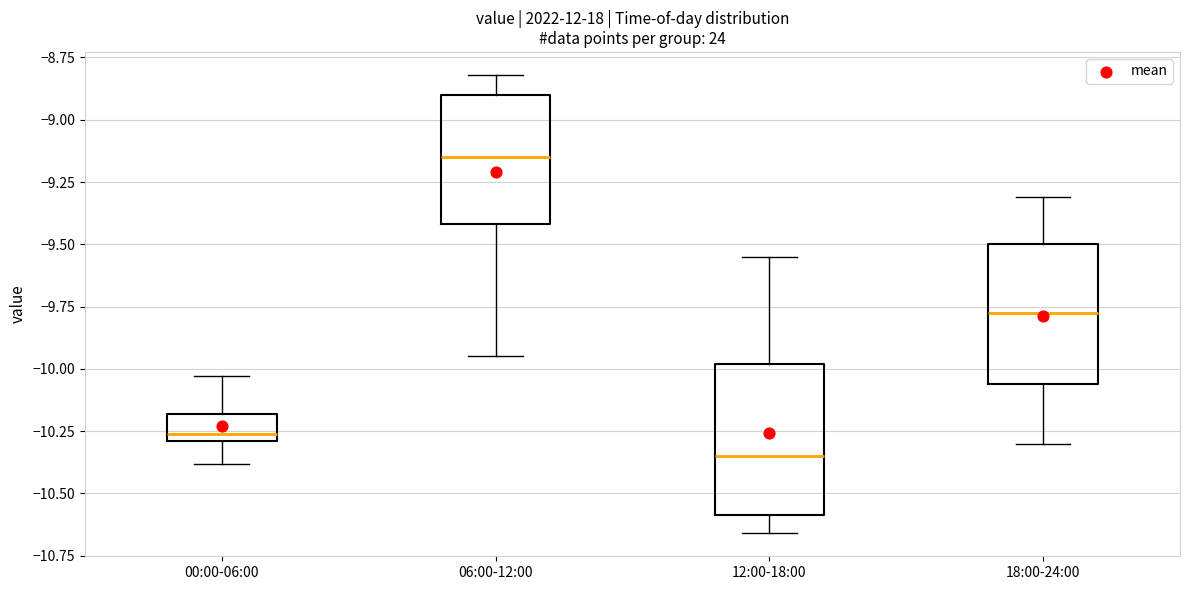

Where is the lower edge of the box for 06:00-12:00 on the y-axis? The values are not printed on the chart, so give them approximately, as read against the axis.

-9.40